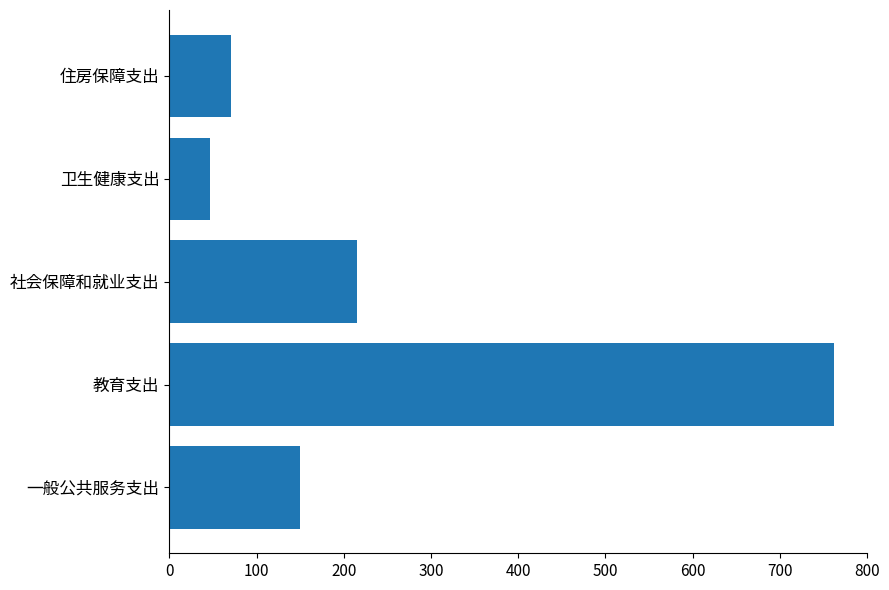

Reading bottom to top, what are all the values shown in this chart?

一般公共服务支出=149.6	教育支出=762.1	社会保障和就业支出=215.4	卫生健康支出=46.9	住房保障支出=70.3